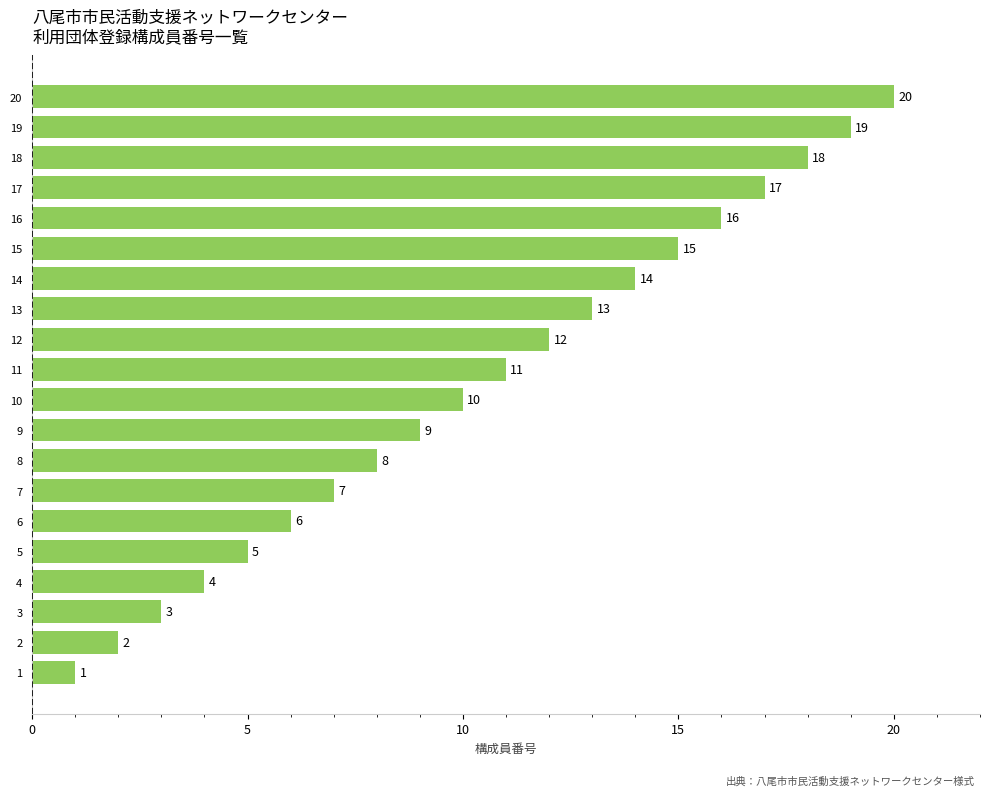

Does the chart contain stacked bars?

No